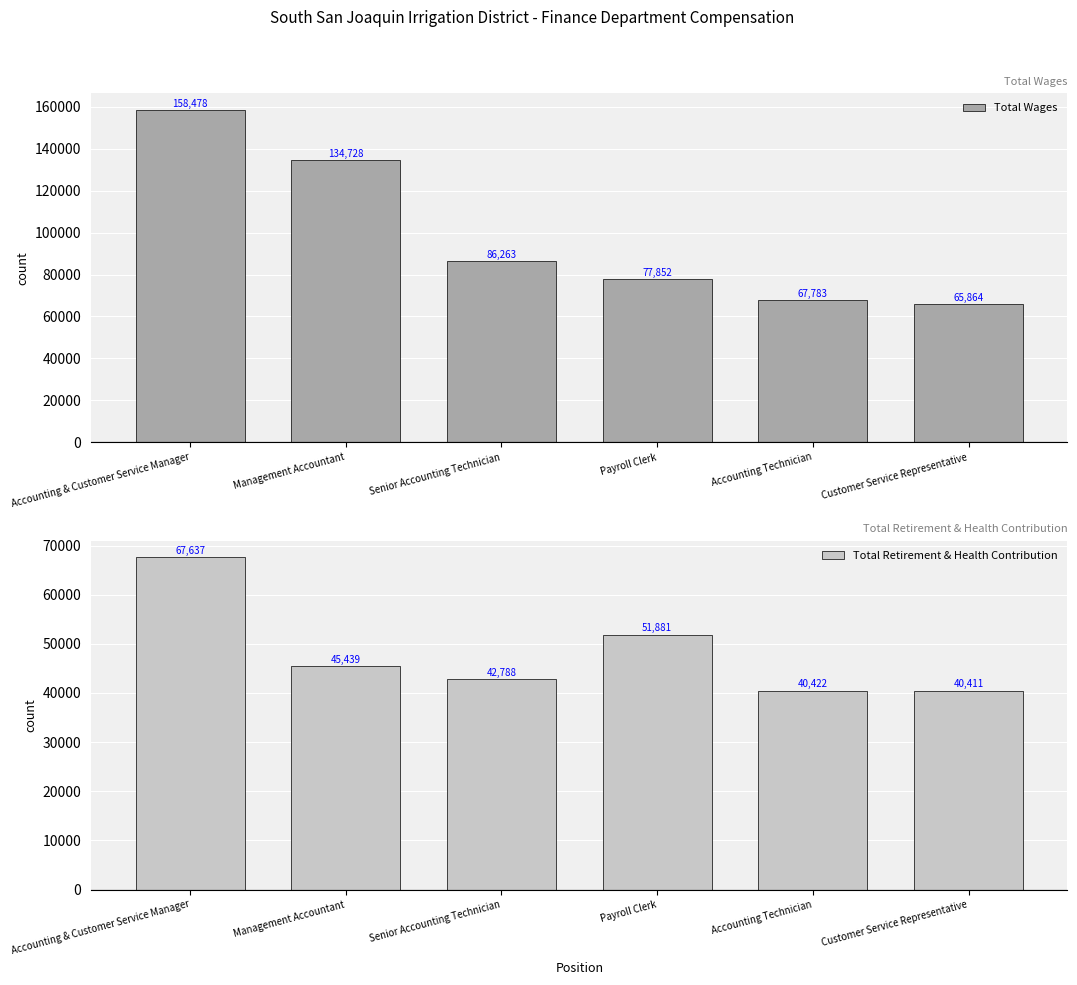

Which series has the largest total across all categories?

Total Wages